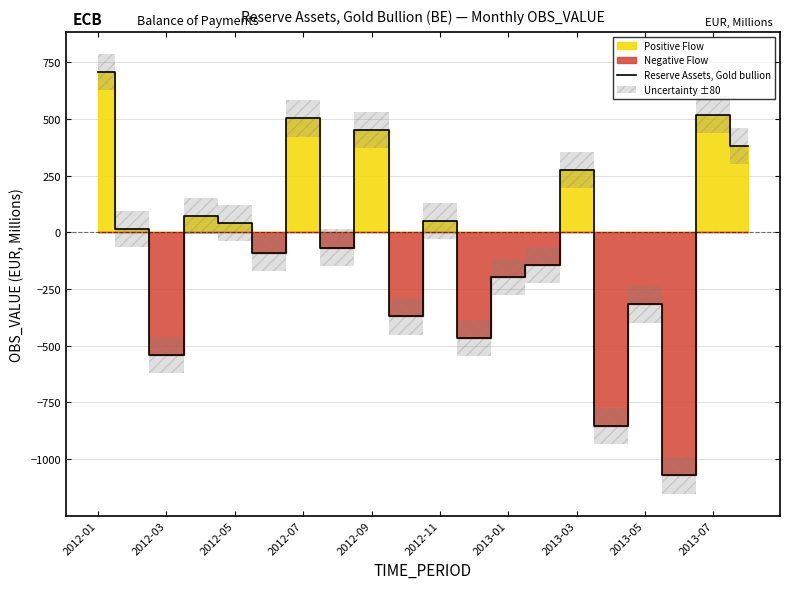

The value of Reserve Assets, Gold bullion at 2013-07 is 519. True or false?

True